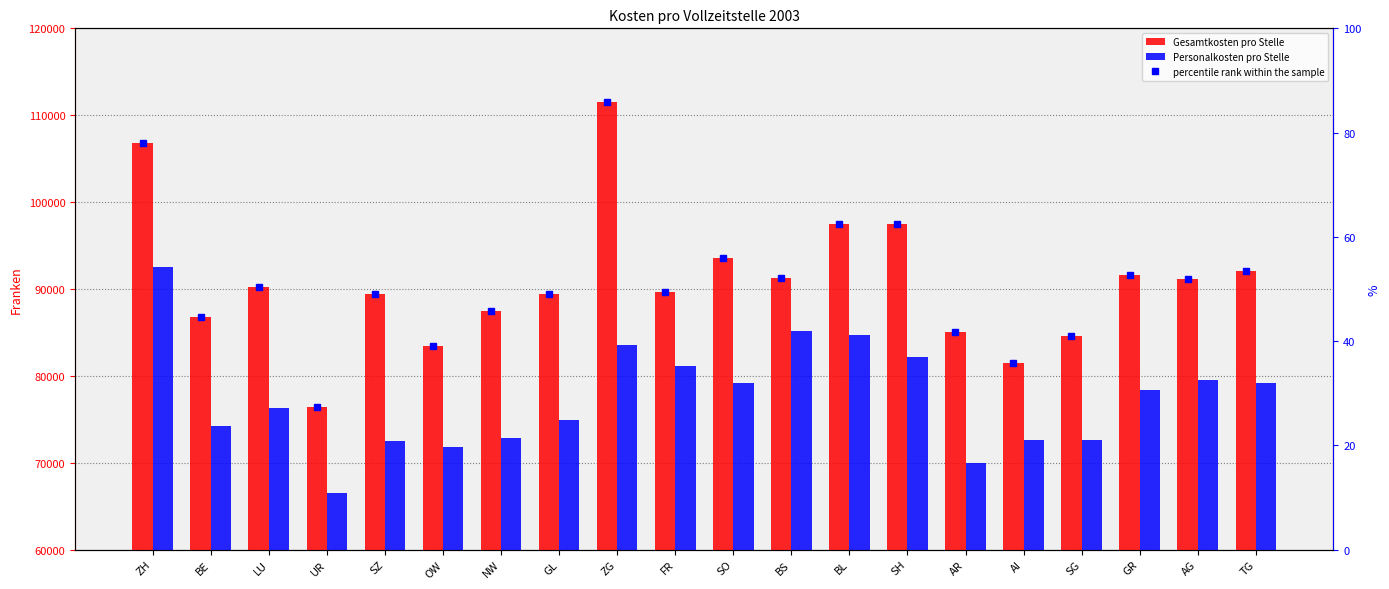

What is the approximate value of Gesamtkosten pro Stelle at SH?

97502.0